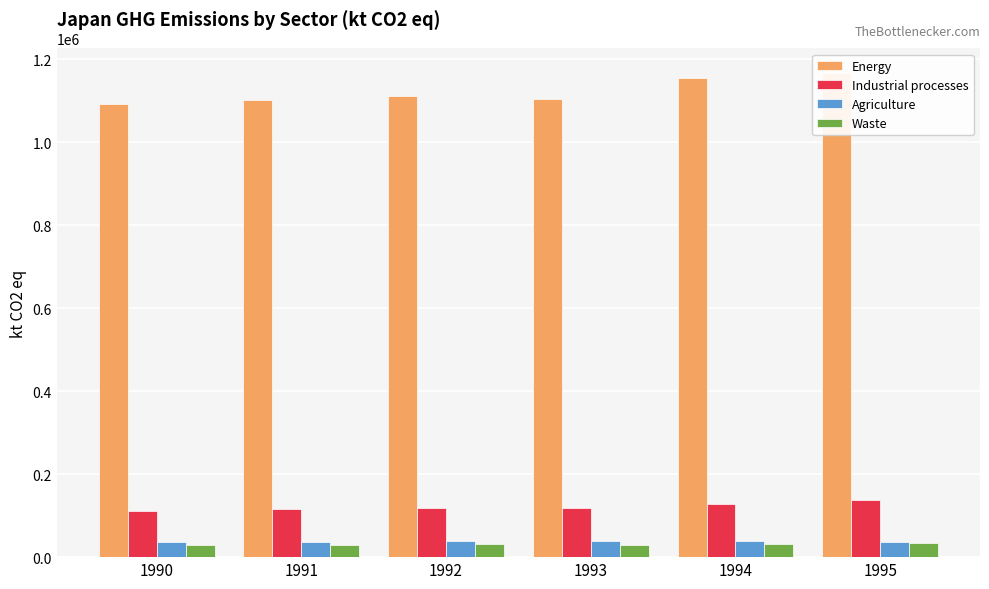

Rank the categories by Agriculture value from lowest to highest.

1995, 1991, 1990, 1993, 1992, 1994